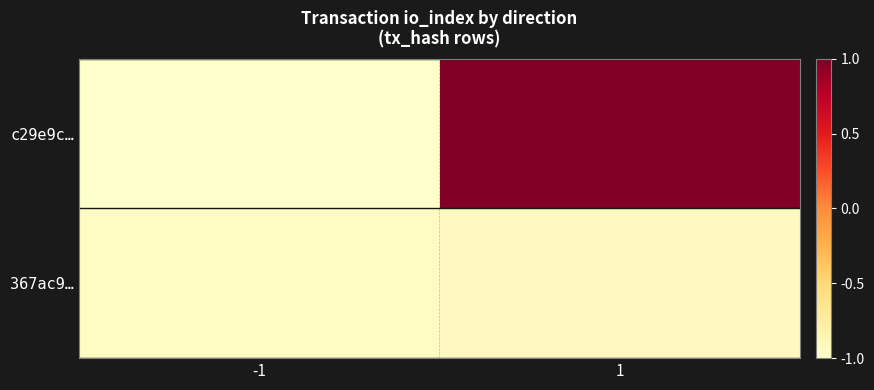

What is the spread (max minus min) of values at 1?

1.9